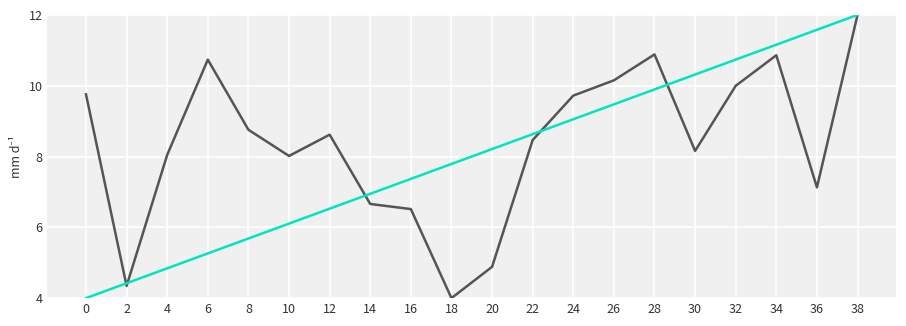

What is the spread (max minus min) of values at 8?

3.1